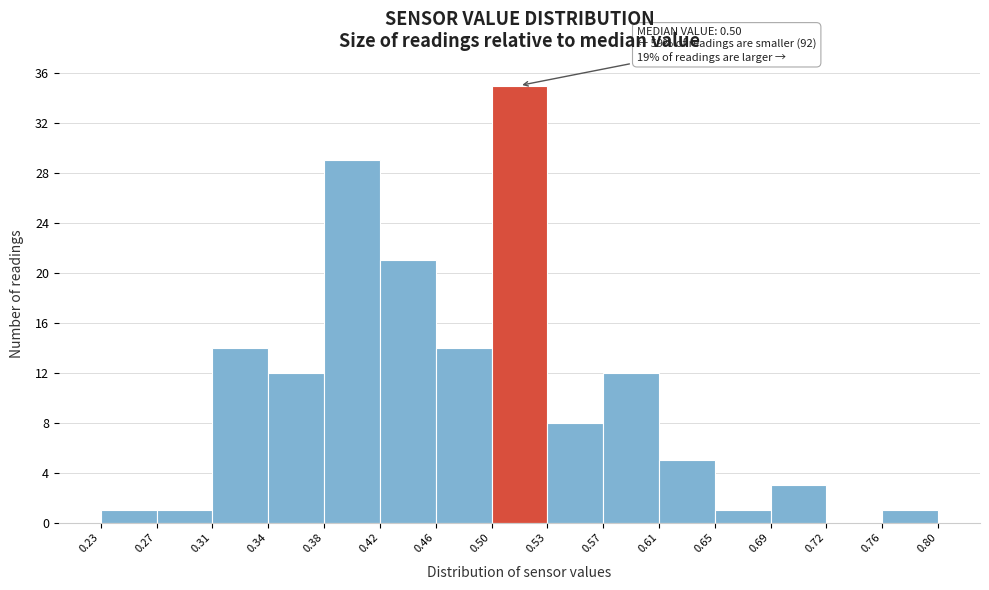

Which range on the x-axis has the tallest bar?

0.50 to 0.53